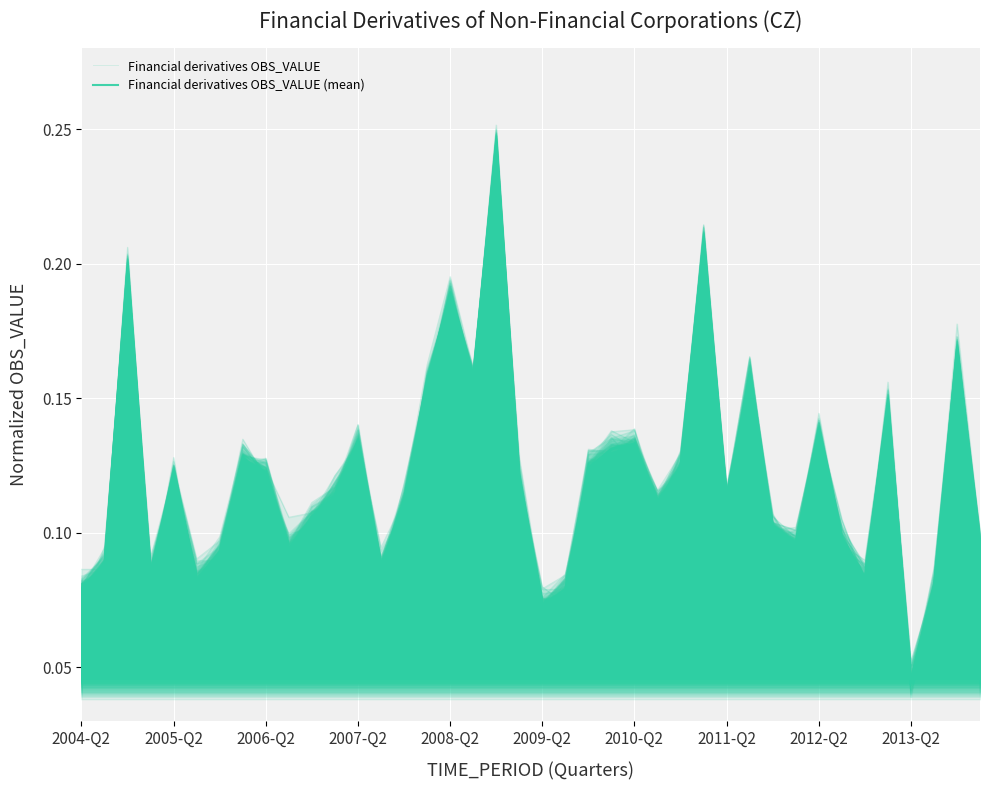

What is the difference between the maximum and minimum values in the Financial derivatives OBS_VALUE series?

0.2